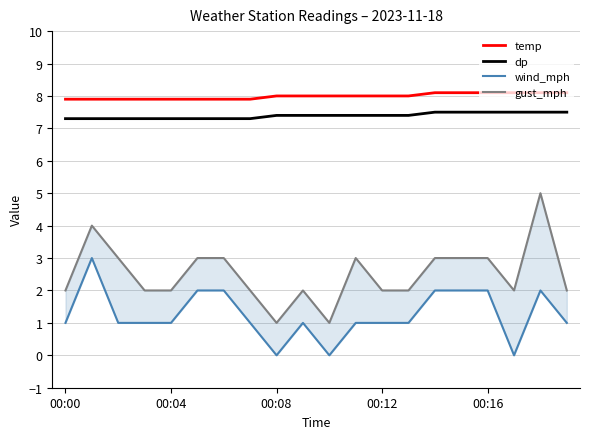

The wind_mph series shows 2.0 at 5. True or false?

True